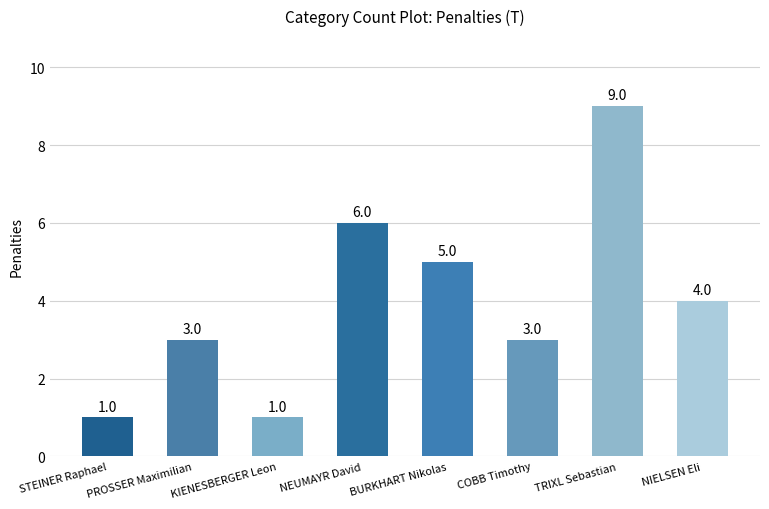

How many series are shown in this chart?

1